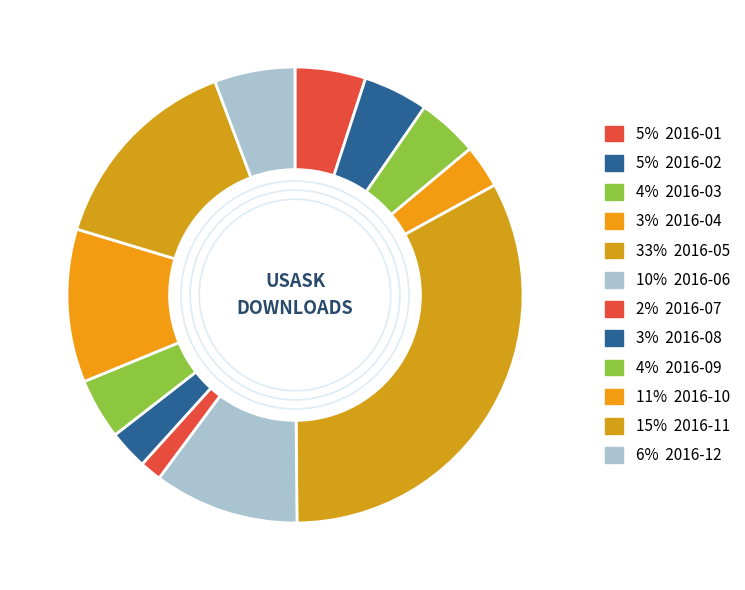

Which category has the smallest portion of the pie?

2016-07